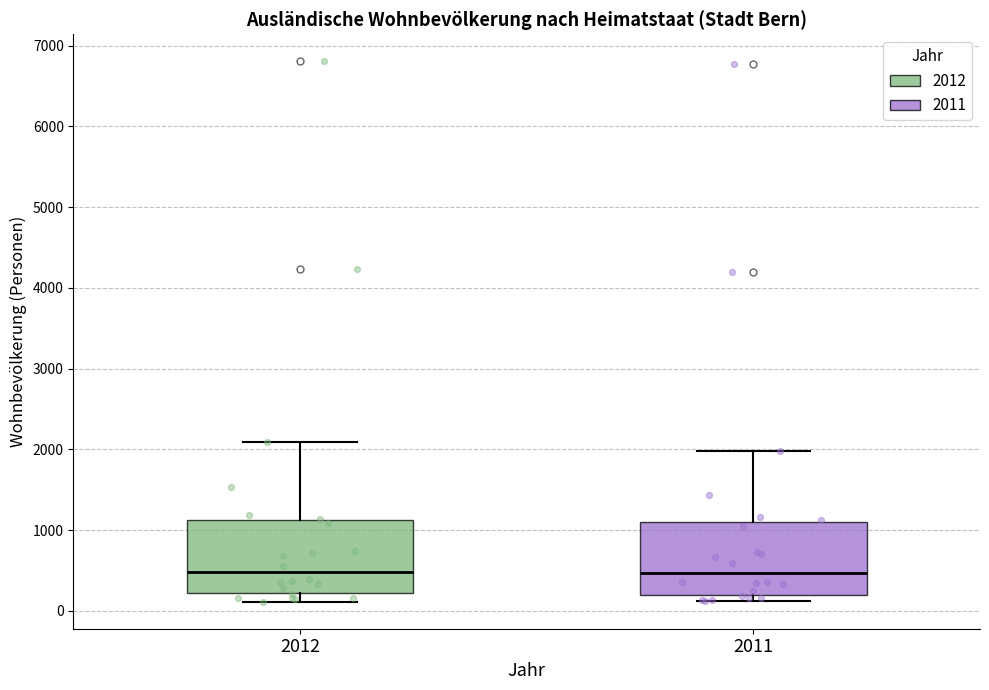

Where does the lower whisker of the box at x = 2012 end on the y-axis? The values are not printed on the chart, so give them approximately, as read against the axis.

100